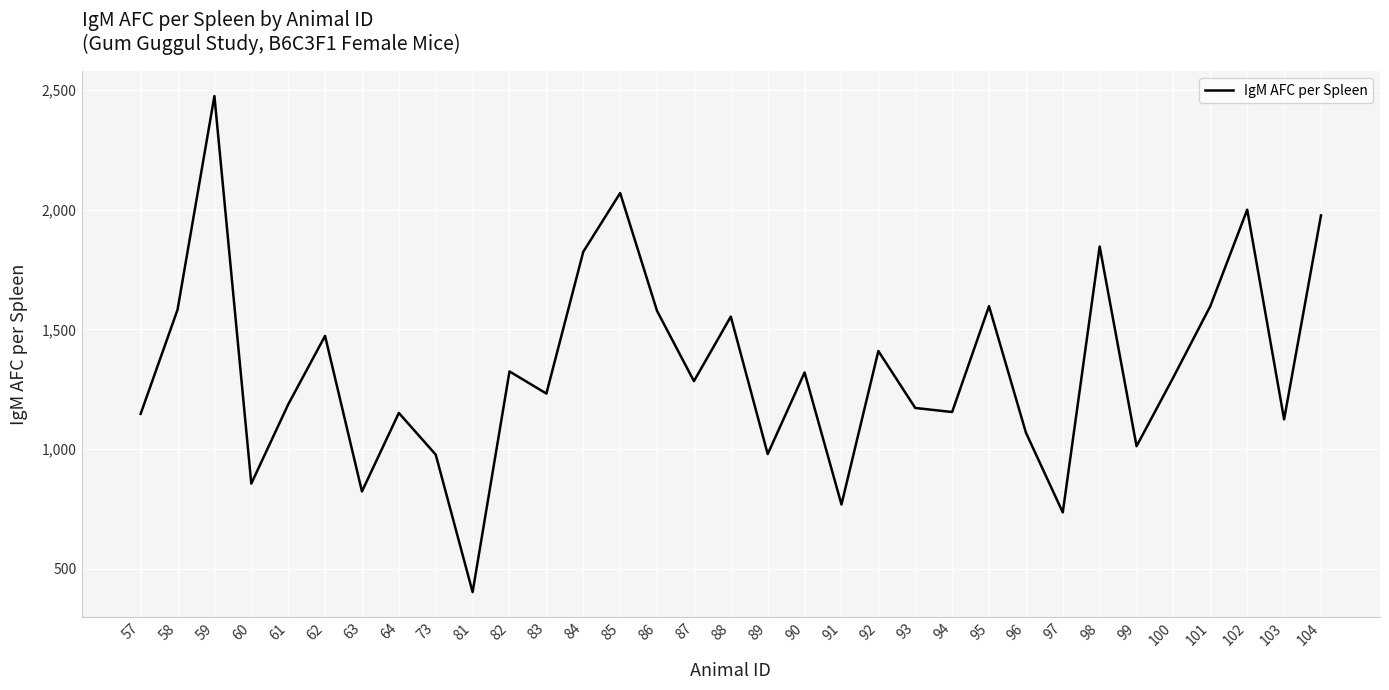

Which label corresponds to the smallest value in the chart?

81